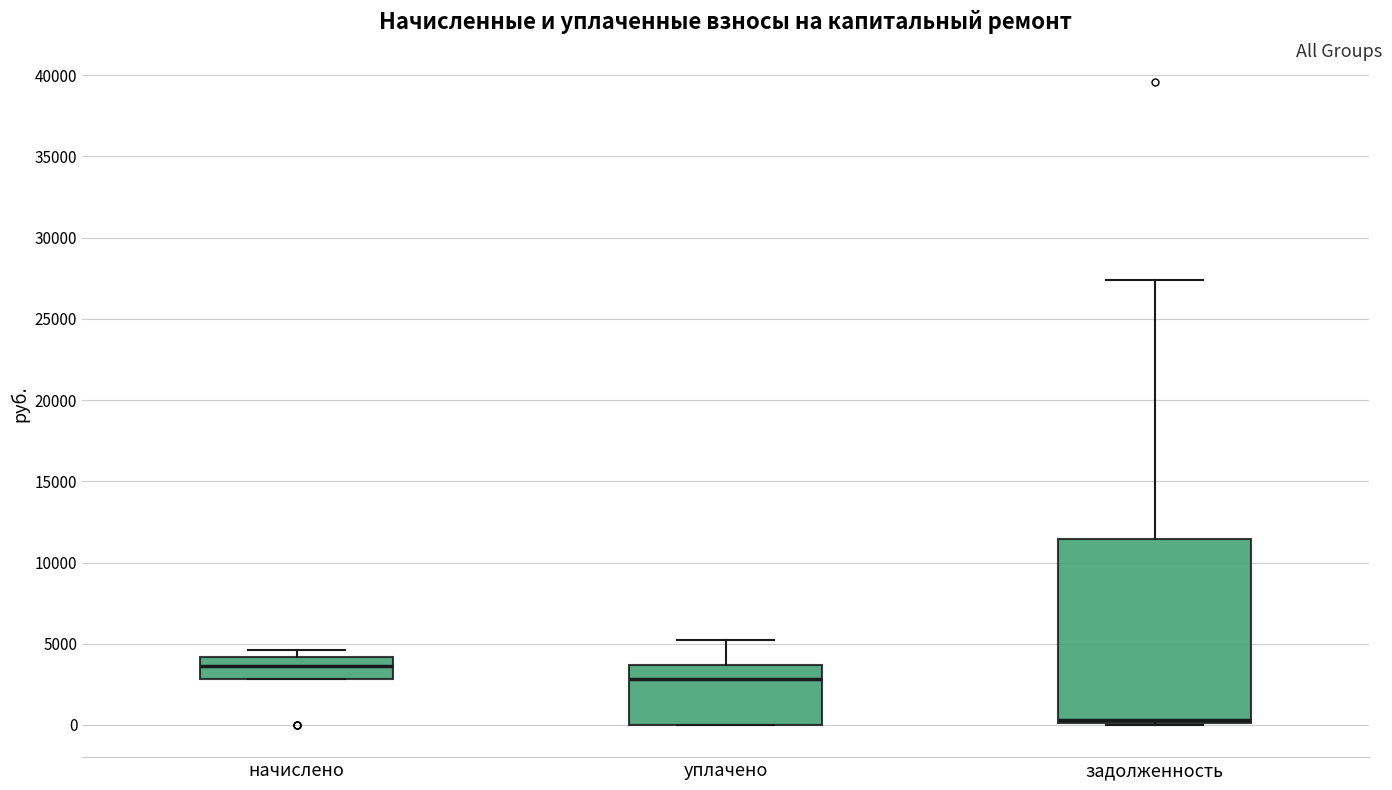

Where does the median line of the box for начислено sit on the y-axis? The values are not printed on the chart, so give them approximately, as read against the axis.

3500